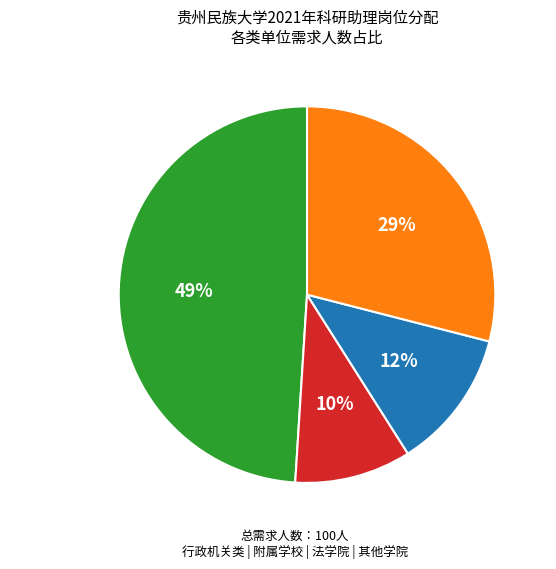

True or false: 法学院 accounts for 29% of the total.

True